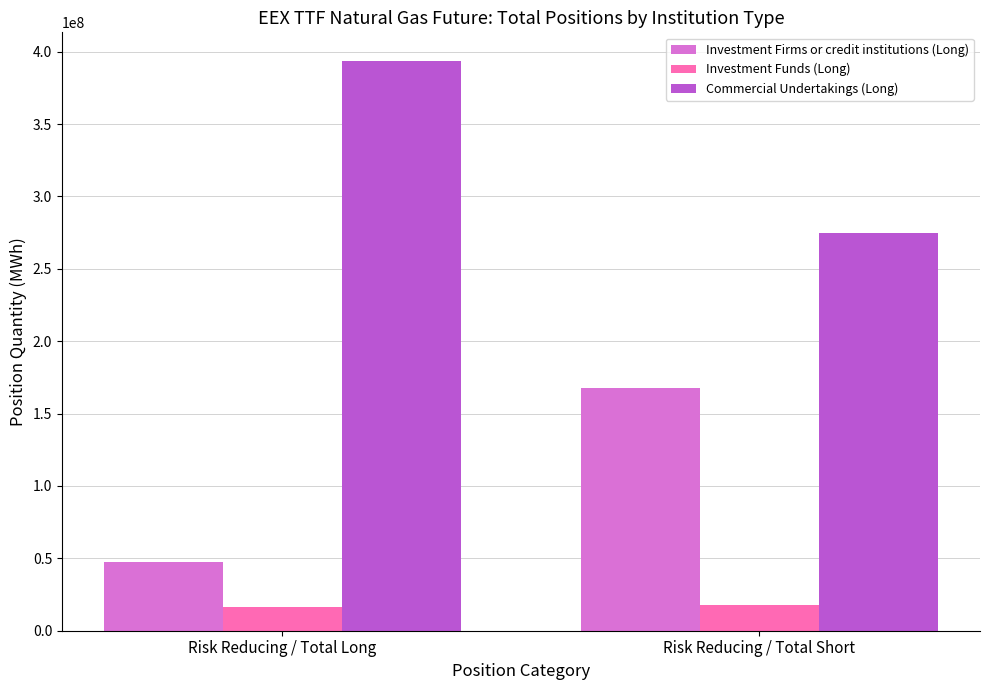

Which series has the largest total across all categories?

Commercial Undertakings (Long)